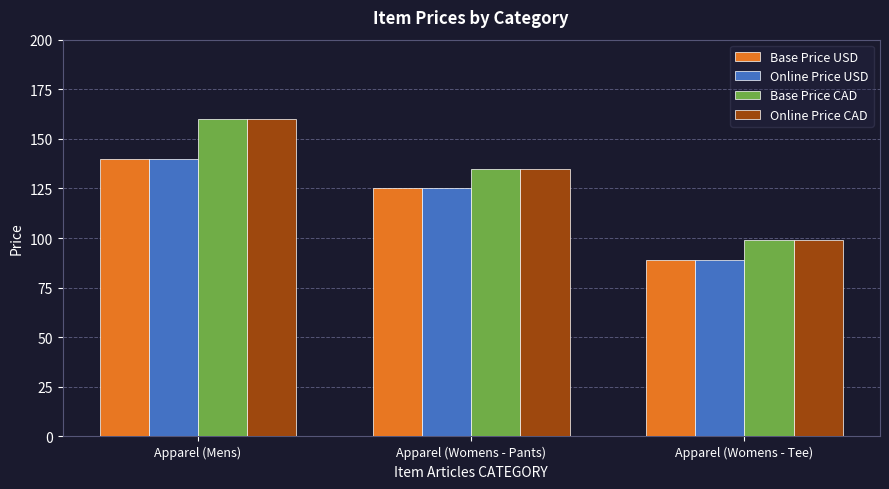

What is the difference between the highest and lowest values at Apparel (Womens - Tee)?

10